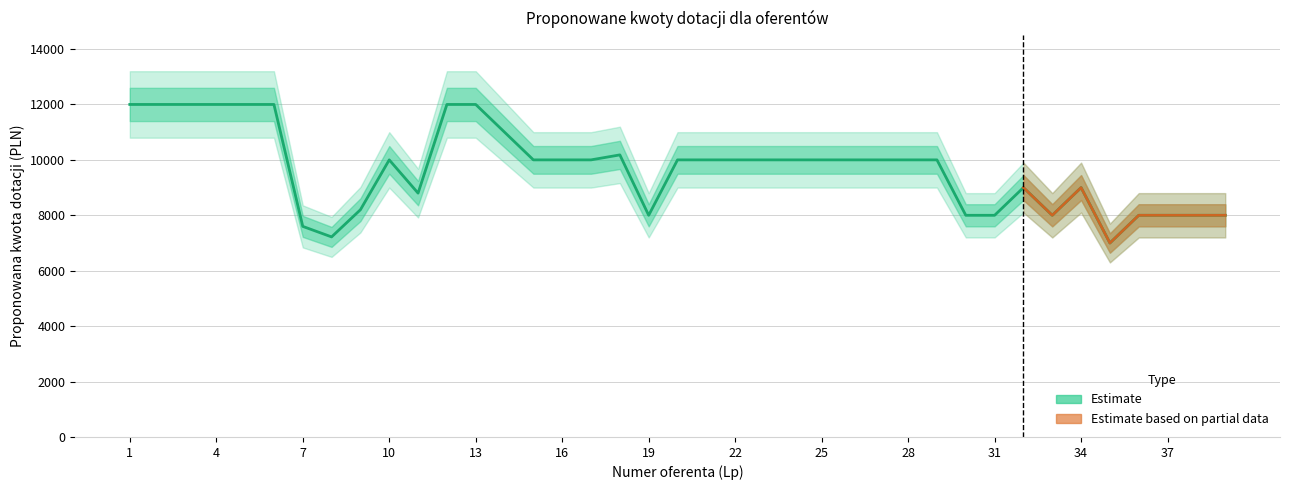

Does the chart display data point markers on the line(s)?

No